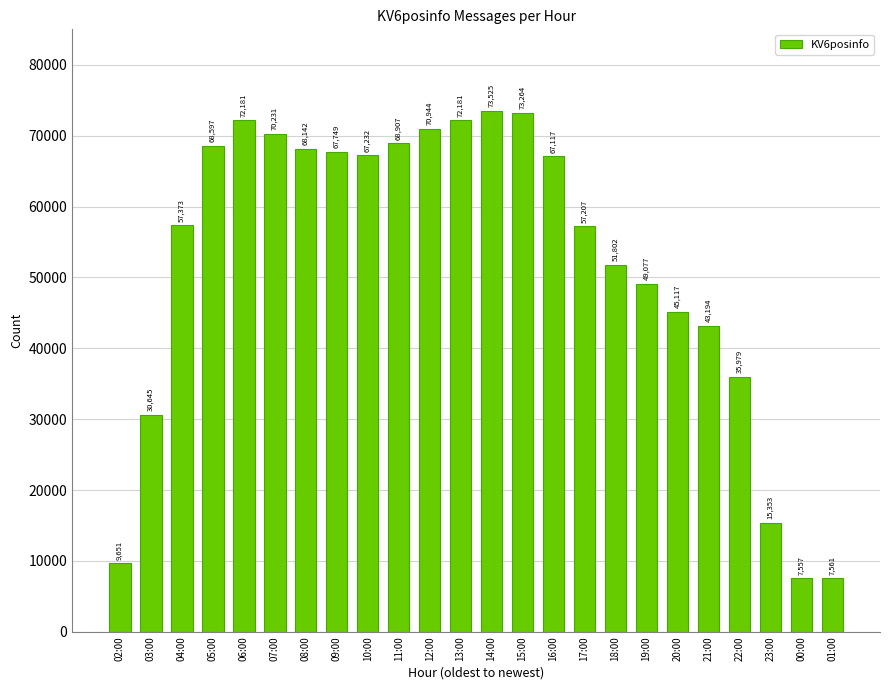

How many distinct data groups are displayed?

1